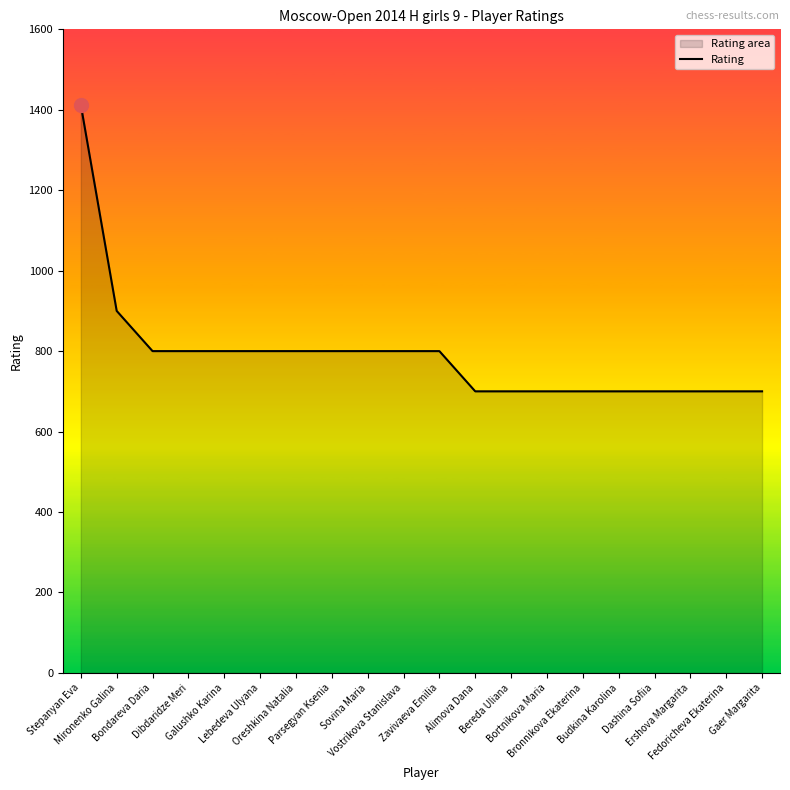

What is the difference between the maximum and minimum values?

712